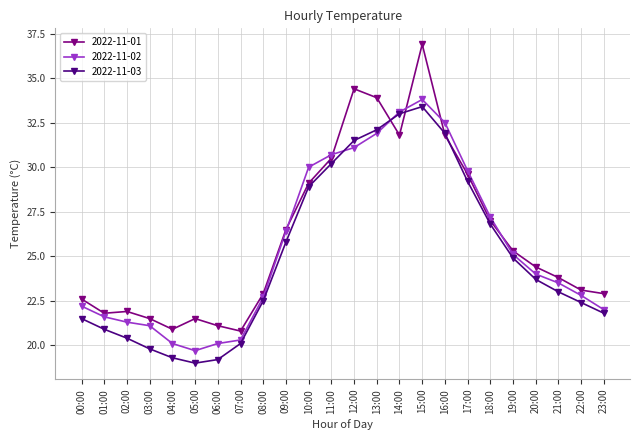

Rank the series by their average value, from highest to lowest.

2022-11-01, 2022-11-02, 2022-11-03